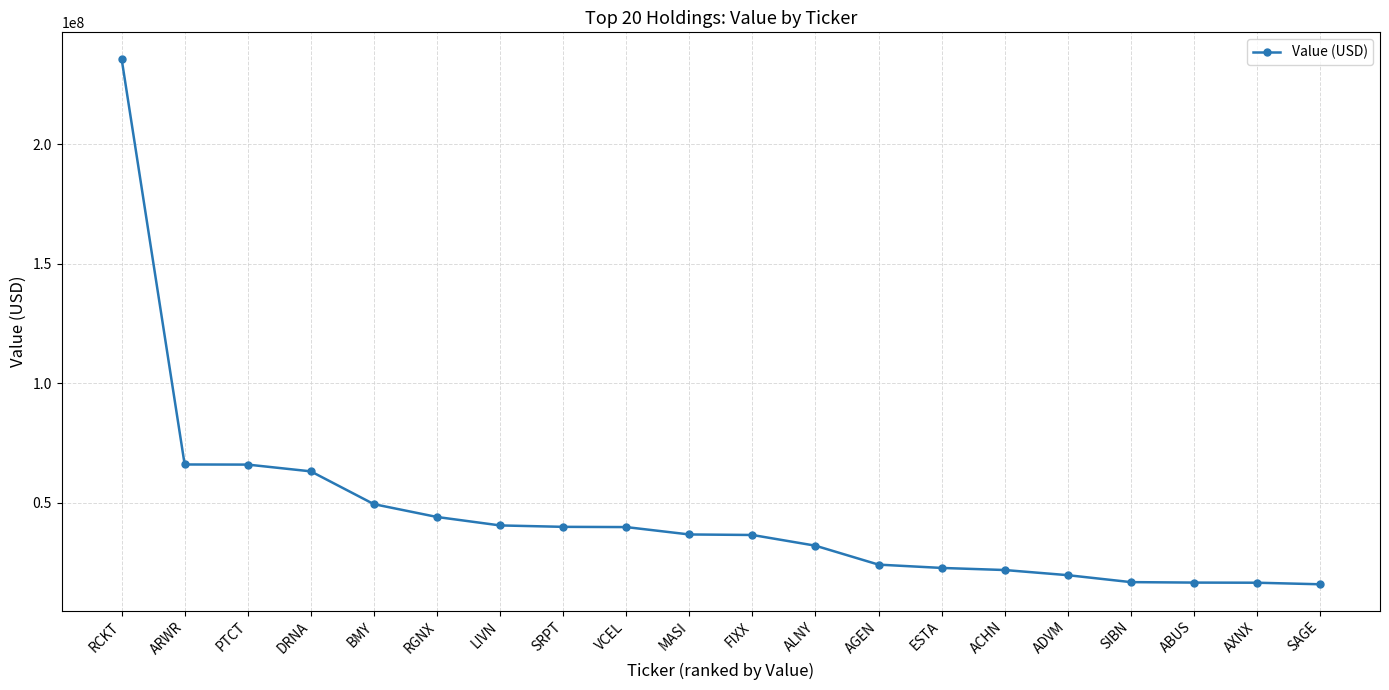

How many categories are shown in the chart?

20